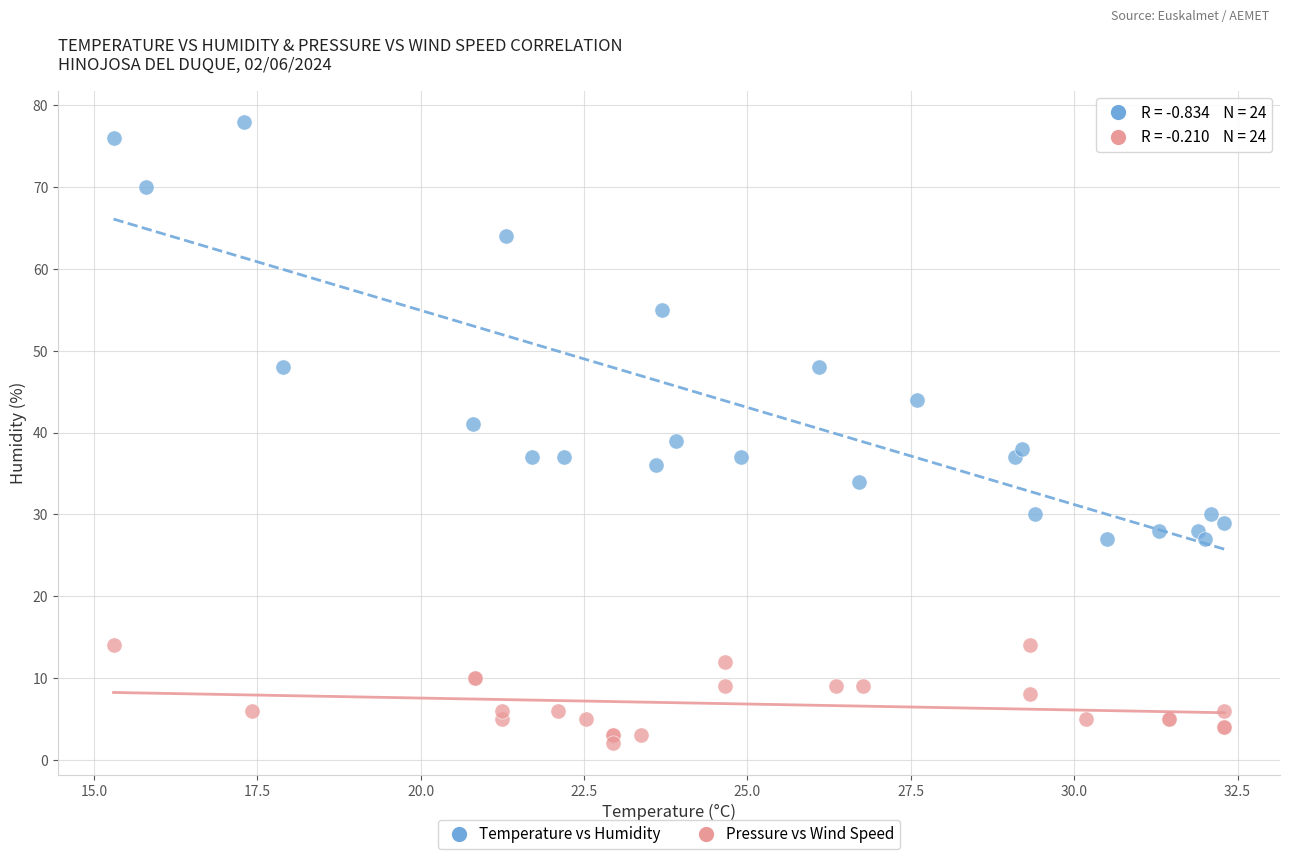

Which series reaches the maximum Y coordinate?

Temperature vs Humidity